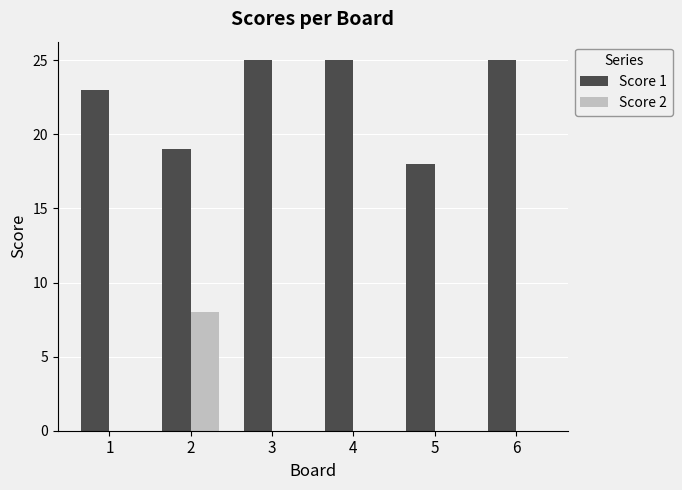

What is the approximate value of Score 1 at 6?

25